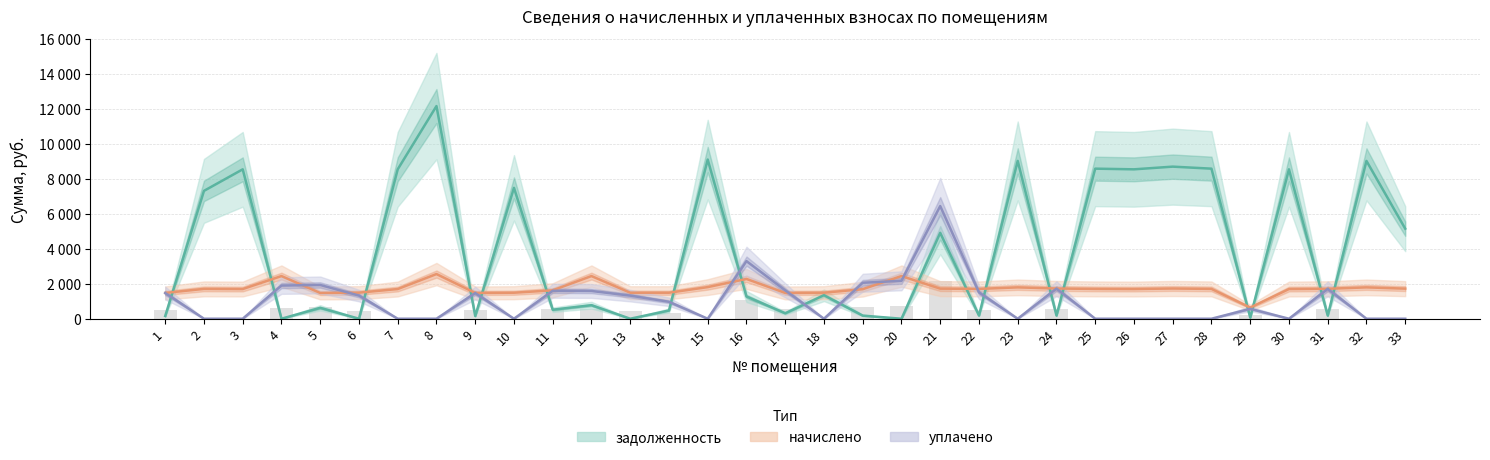

At how many categories does at least one series exceed 4473?

15